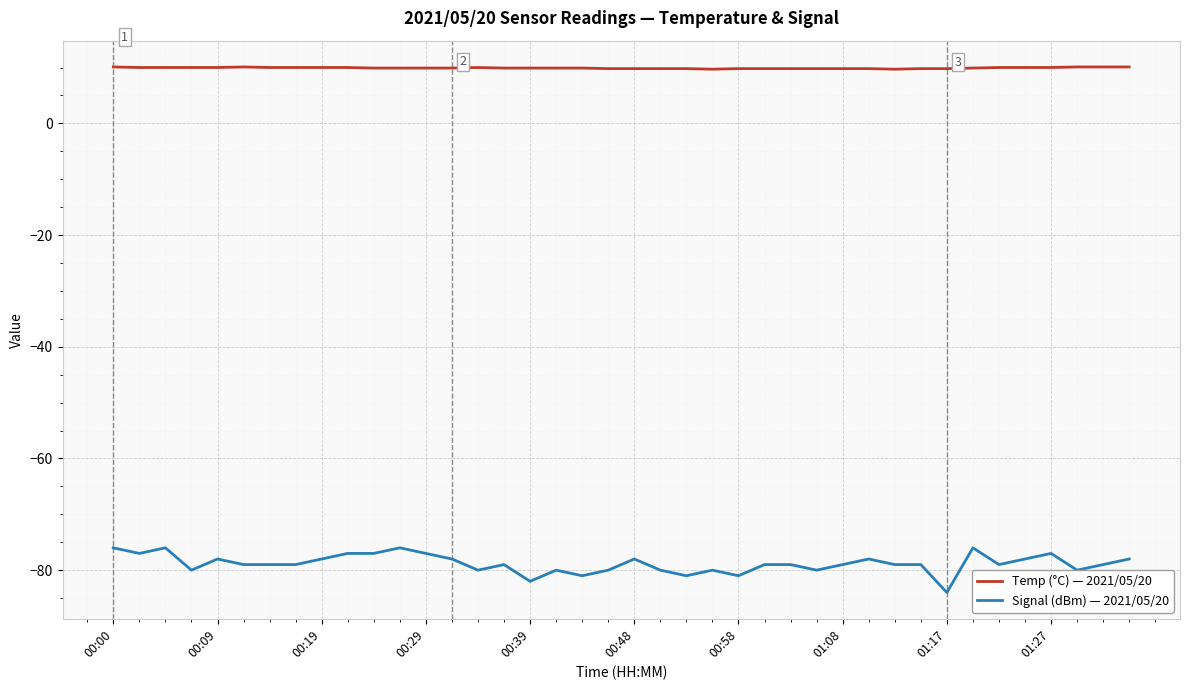

Does the chart have visible grid lines?

Yes